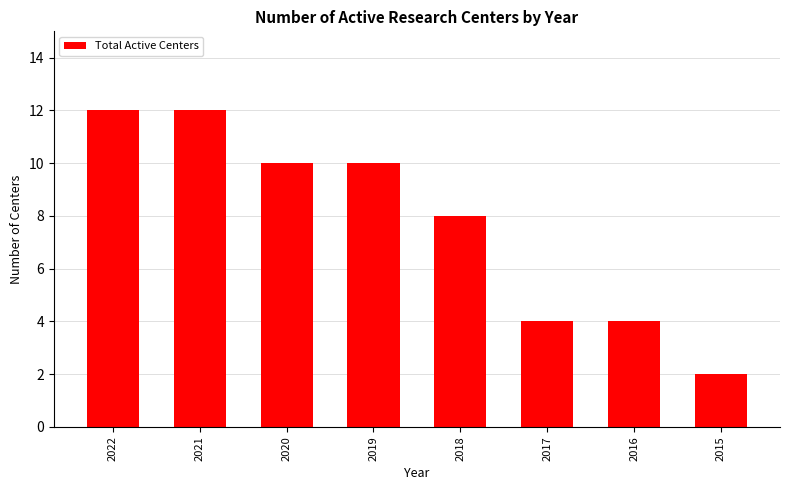

Where is the data nearest to the value 7?

2018